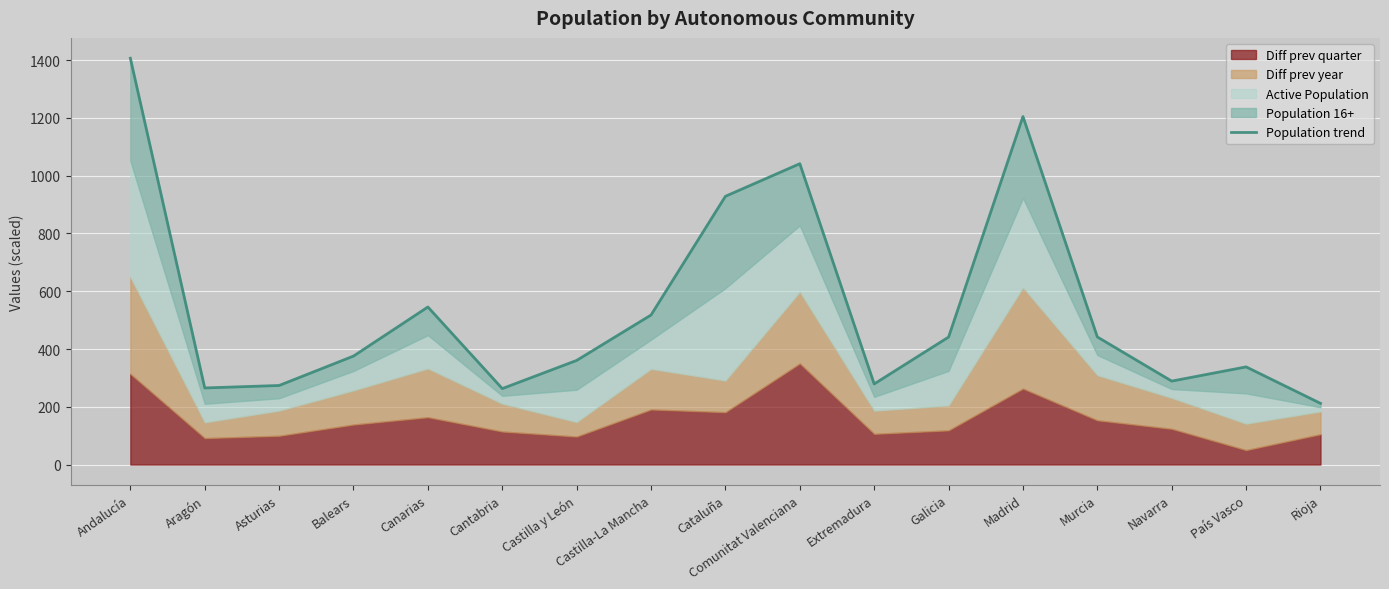

Reading left to right, transcribe all the data shown in this chart.

Andalucía=1406.9	Aragón=265.2	Asturias=273.7	Balears=375.6	Canarias=545.5	Cantabria=263.0	Castilla y León=360.5	Castilla-La Mancha=517.8	Cataluña=928.8	Comunitat Valenciana=1041.6	Extremadura=279.1	Galicia=441.4	Madrid=1204.9	Murcia=441.7	Navarra=288.9	País Vasco=338.1	Rioja=211.8